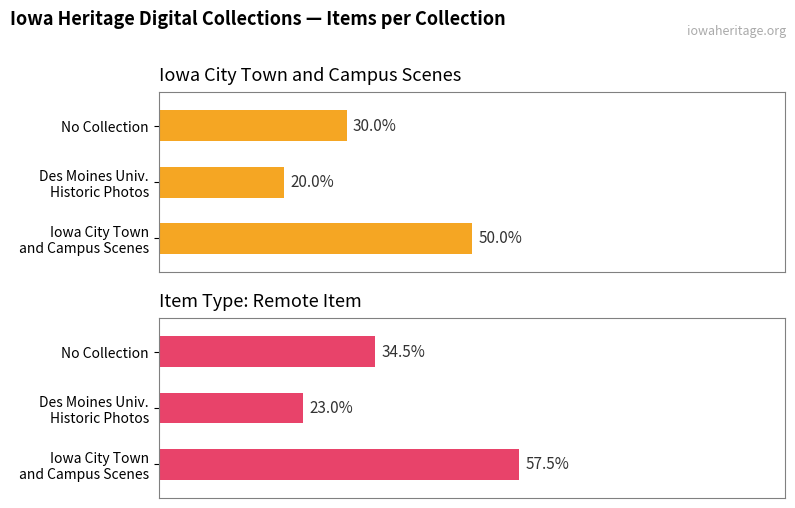

Does the chart contain any negative values?

No